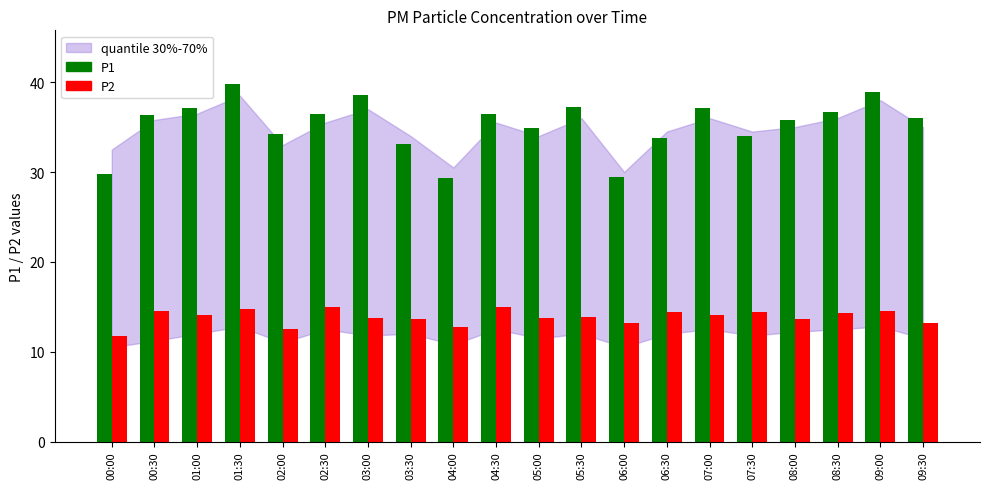

What is the minimum value shown in the chart?

11.8